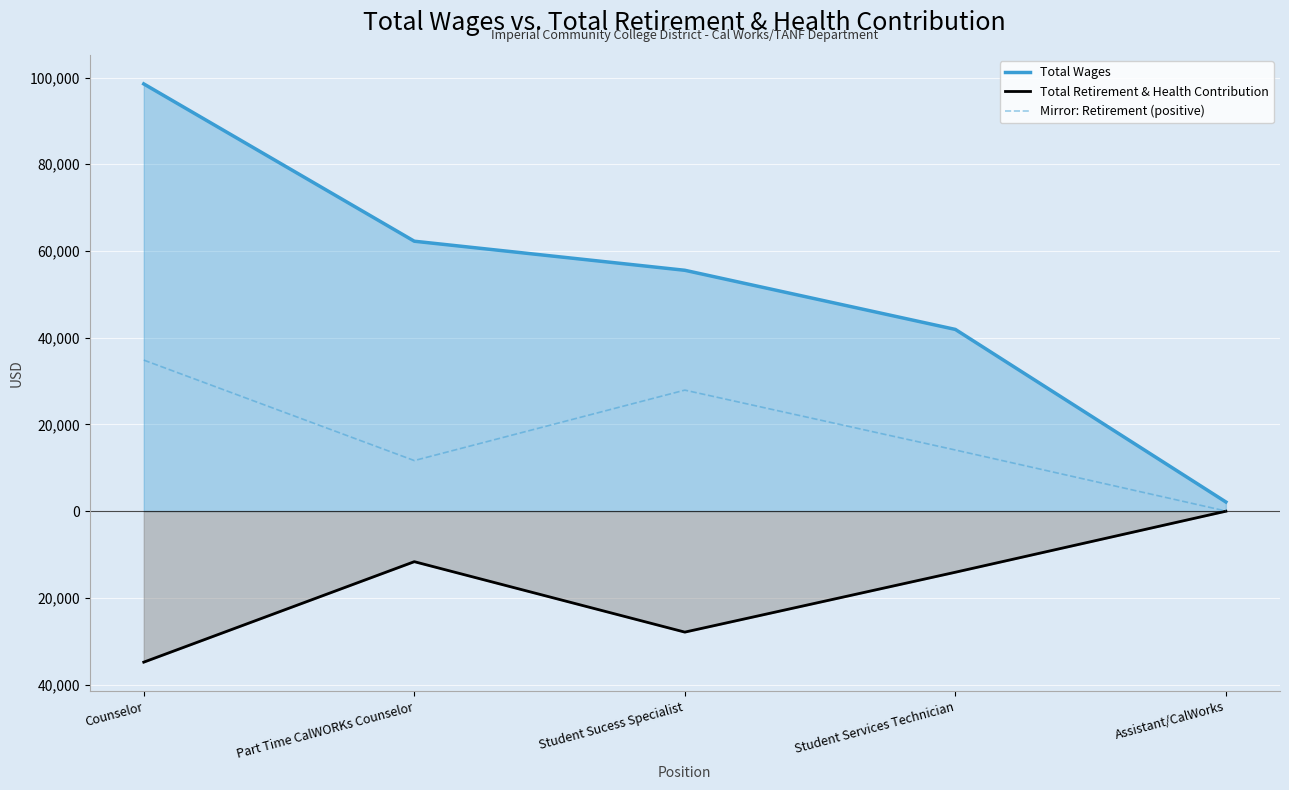

What is the average value of the Total Retirement & Health Contribution series?

-17704